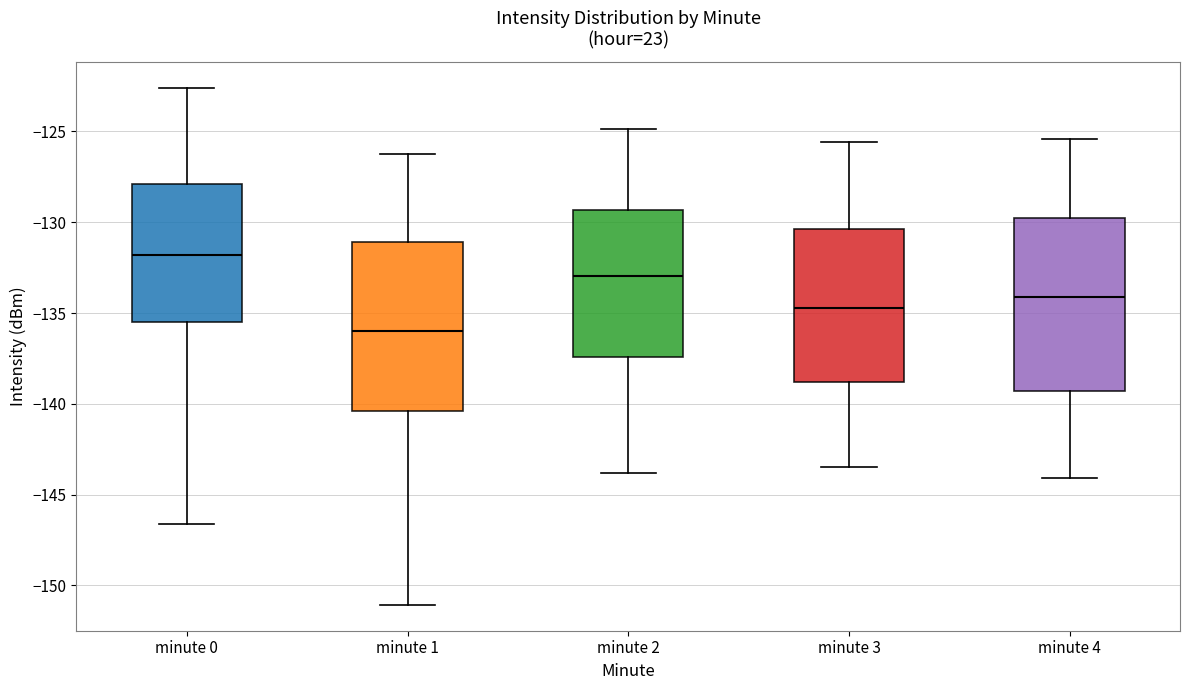

Reading left to right, read every box against the y-axis: the position of its median line, the range the box covers, and the ends of its whiskers. The values are not printed on the chart, so give them approximately, as read against the axis.

minute 0: median -132.0, box -135.5 to -128.0, whiskers -146.5 to -122.5
minute 1: median -136.0, box -140.5 to -131.0, whiskers -151.0 to -126.0
minute 2: median -133.0, box -137.5 to -129.5, whiskers -144.0 to -125.0
minute 3: median -134.5, box -139.0 to -130.5, whiskers -143.5 to -125.5
minute 4: median -134.0, box -139.5 to -129.5, whiskers -144.0 to -125.5